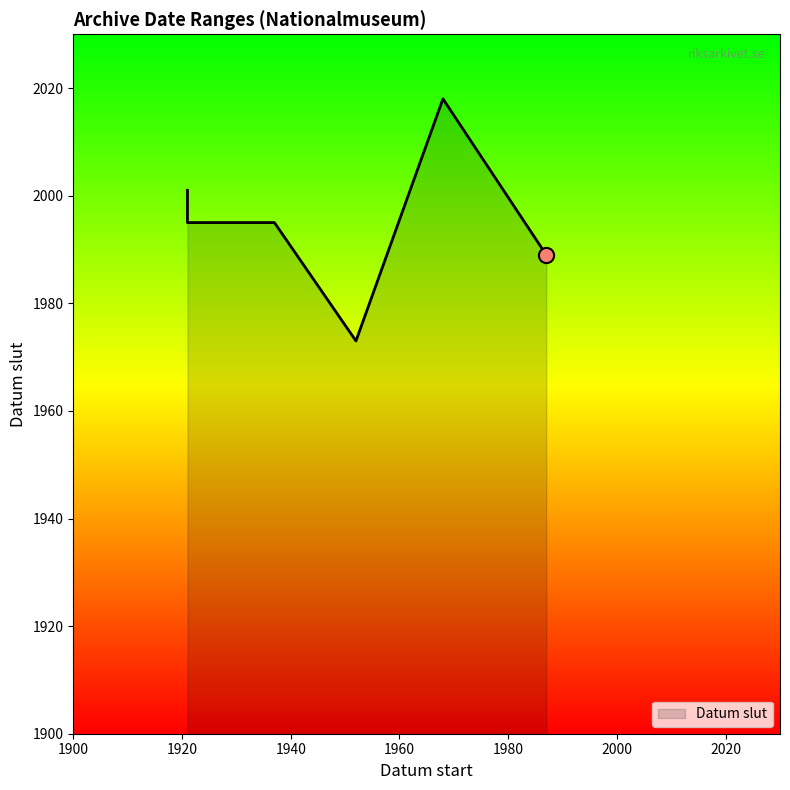

What is the change in value from 1952 to 1987?

+16